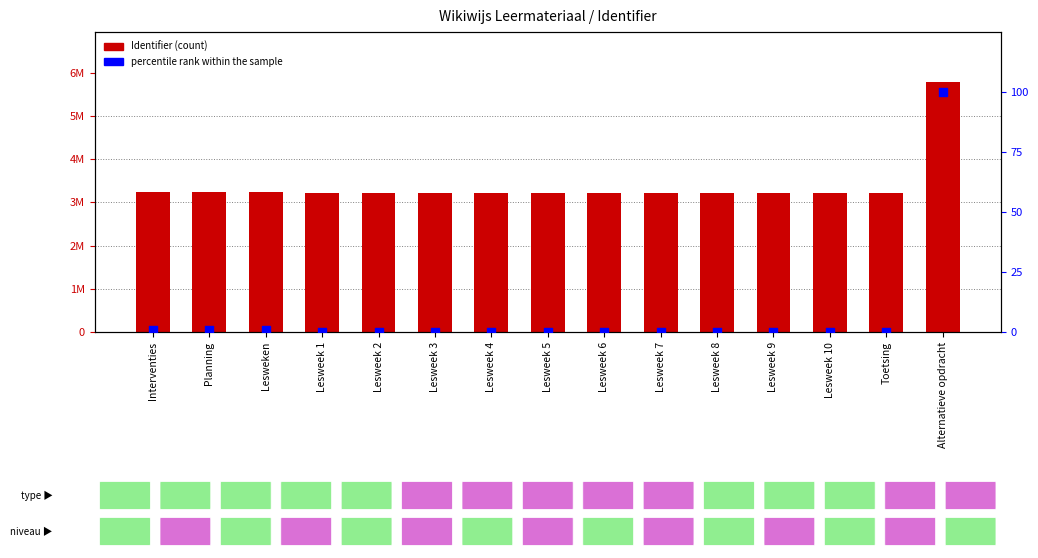

Which series has the largest Y range (max minus min)?

Identifier